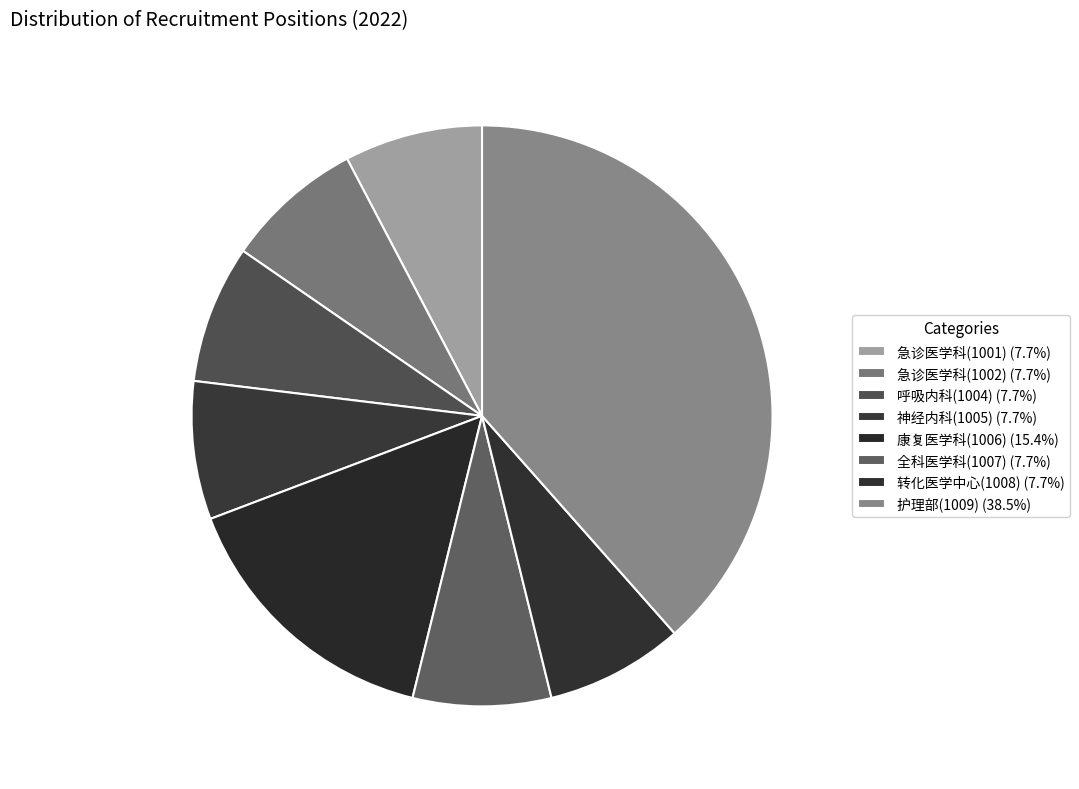

Between 康复医学科(1006) and 急诊医学科(1002), which is larger?

康复医学科(1006)